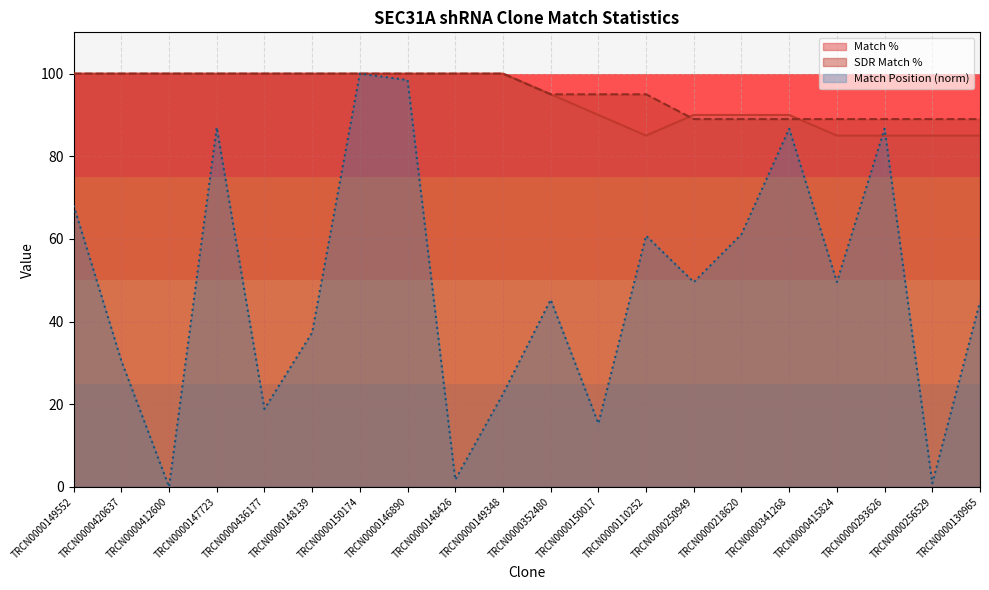

What is the highest value of the Match % series?

100.0